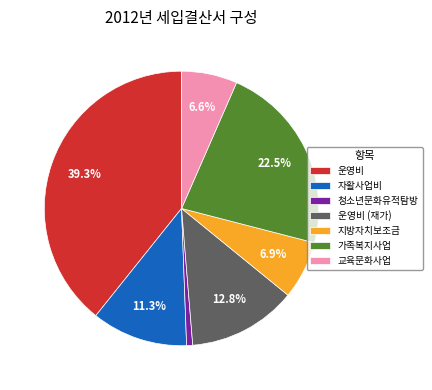

What percentage is the 자활사업비 slice, to the nearest percent?

11%